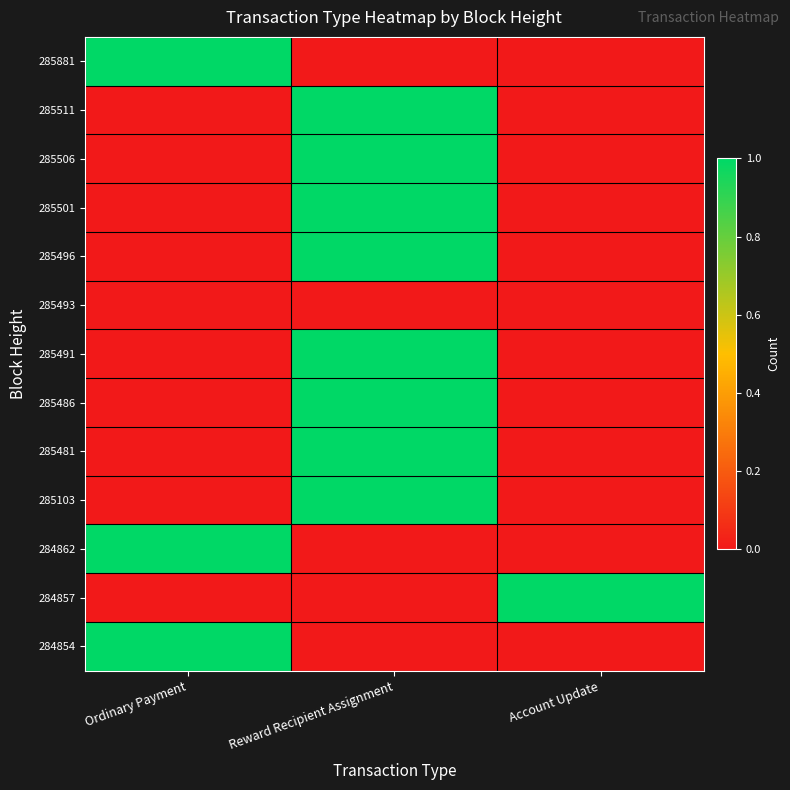

Rank the series at Account Update from lowest to highest value.

285881, 285511, 285506, 285501, 285496, 285493, 285491, 285486, 285481, 285103, 284862, 284854, 284857